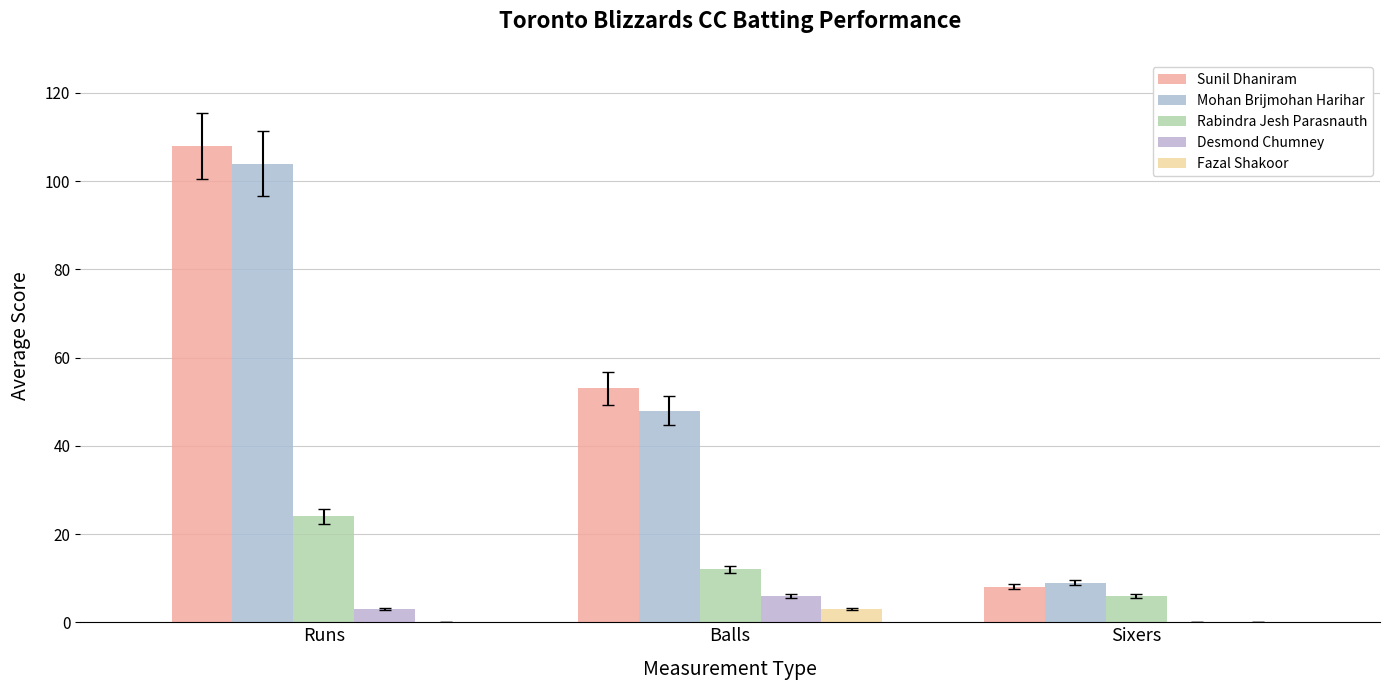

What is the sum of the Desmond Chumney values at Runs and Balls?

9